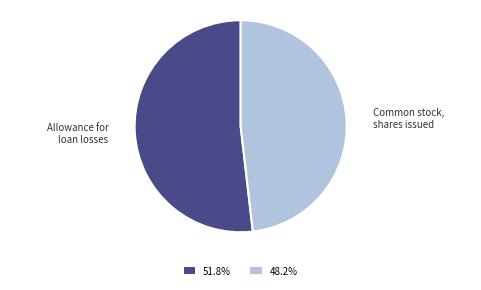

Approximately how many times larger is the value at 48.2% compared to 51.8%?

0.9